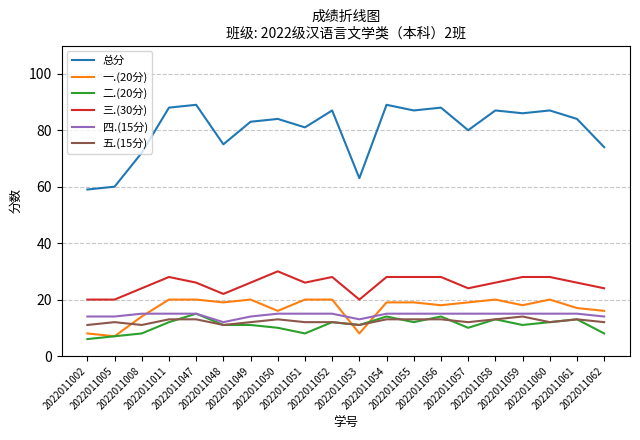

Which series has the largest range (max minus min)?

总分